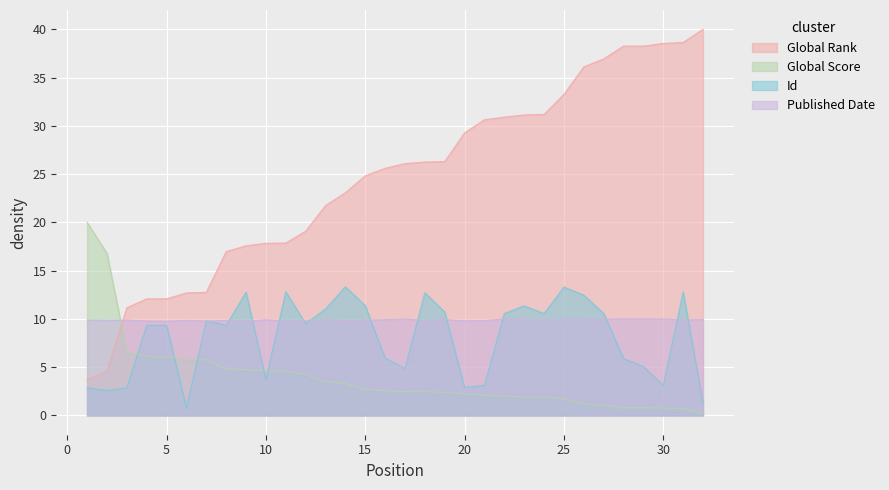

Rank the categories by Published Date value from highest to lowest.

28, 29, 22, 26, 30, 17, 27, 25, 32, 19, 23, 16, 13, 10, 24, 31, 1, 3, 2, 15, 12, 18, 6, 8, 14, 21, 11, 20, 9, 4, 7, 5